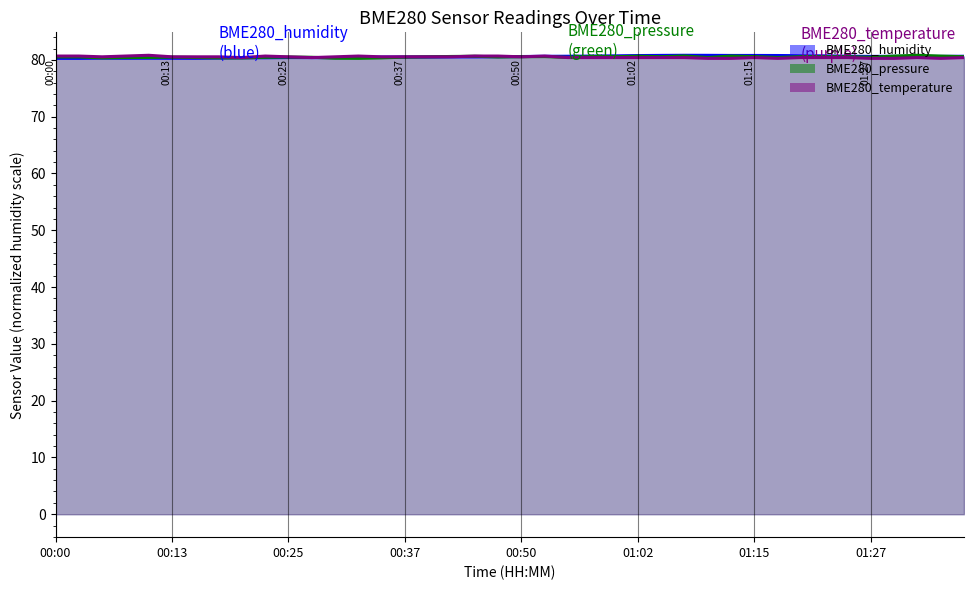

What is the difference between the BME280_pressure values at 01:07 and 00:08?

0.3